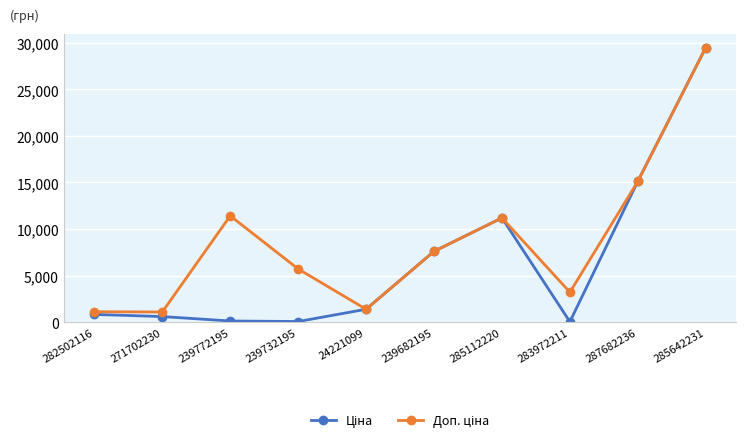

How many lines are shown in the chart?

2